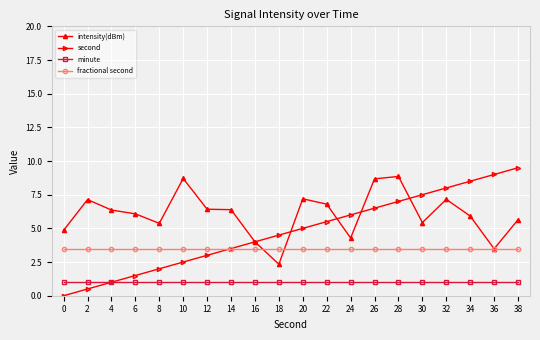

Which series has the largest total across all categories?

intensity(dBm)